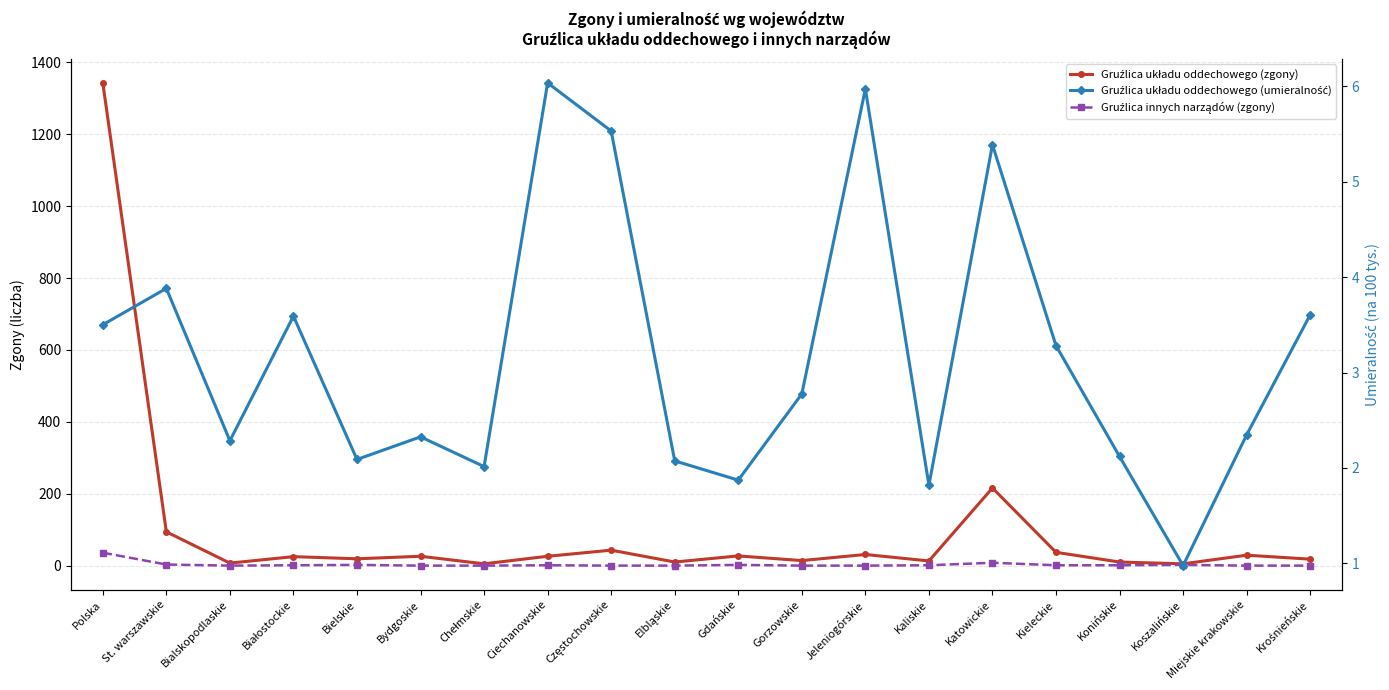

What is the average value of the Gruźlica układu oddechowego (umieralność) series?

3.2